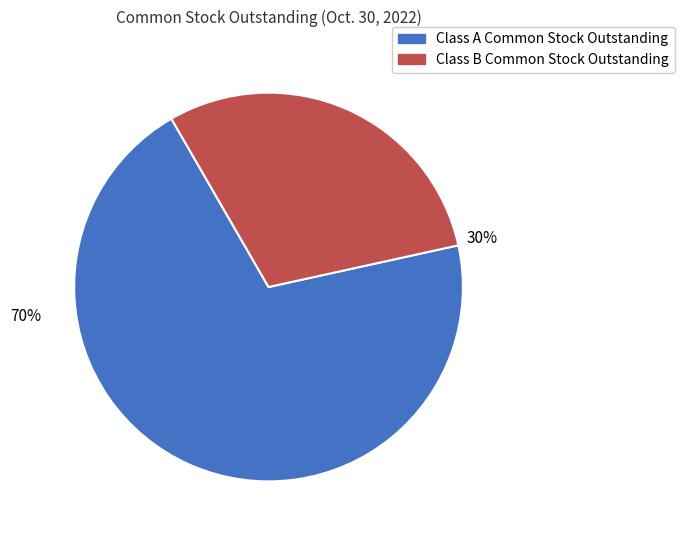

The Class A Common Stock Outstanding slice represents 79% of the pie. True or false?

False